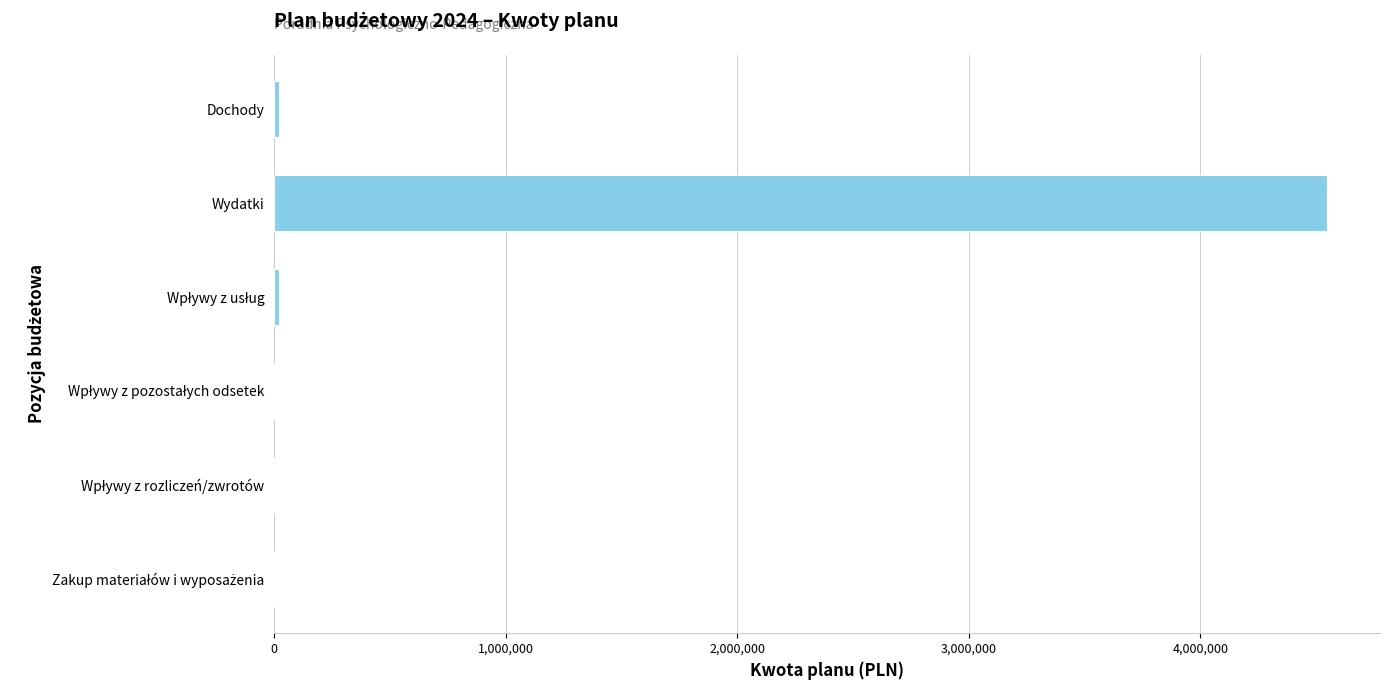

What is the sum of all values?

4590906